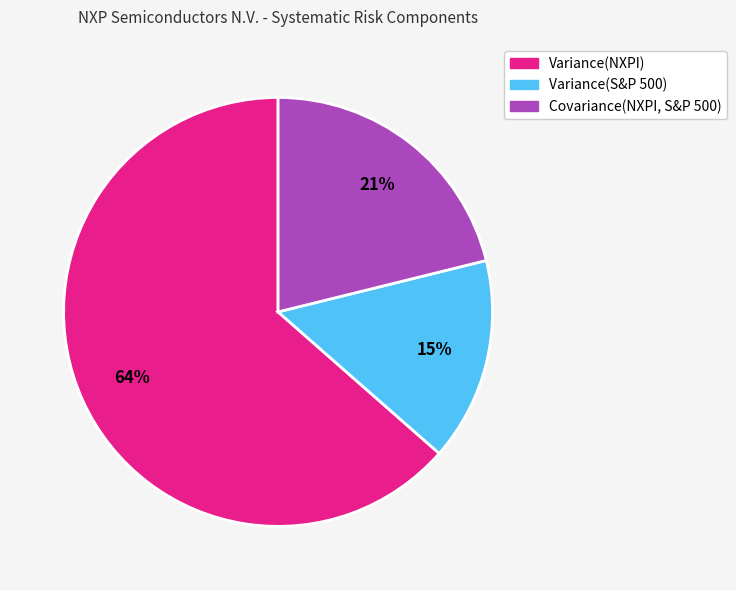

Which has a higher value, Variance(S&P 500) or Variance(NXPI)?

Variance(NXPI)